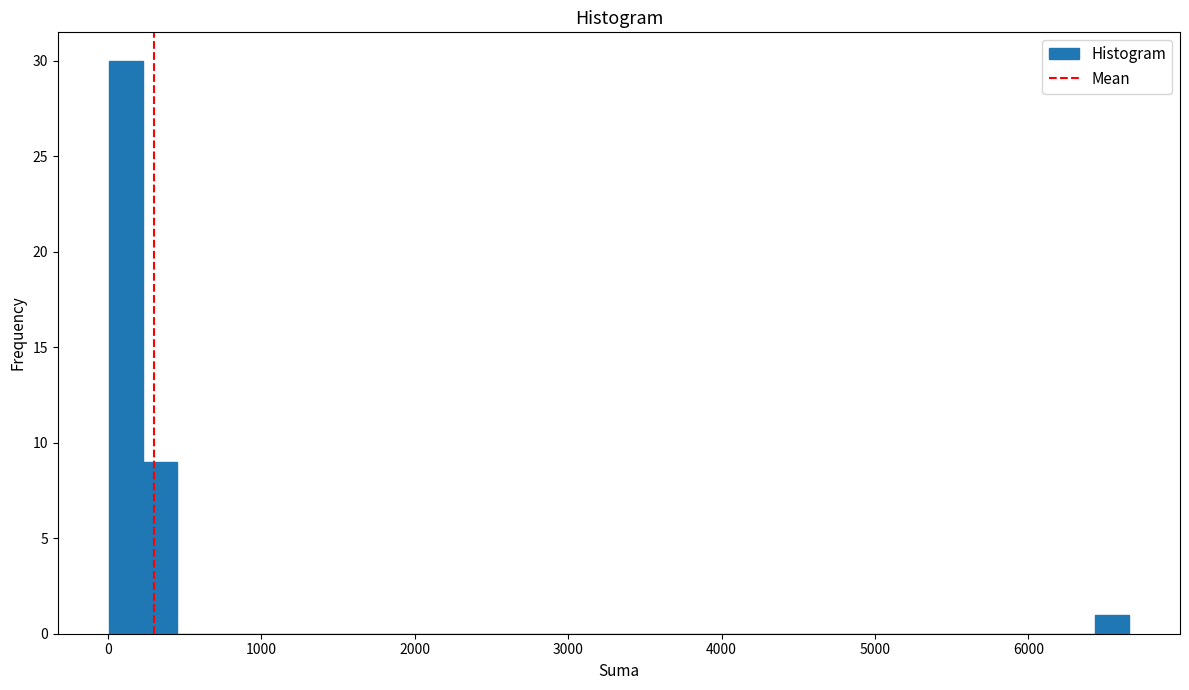

Around what value on the x-axis is the tallest bar? Give the approximate position of its centre, as read against the axis.

100